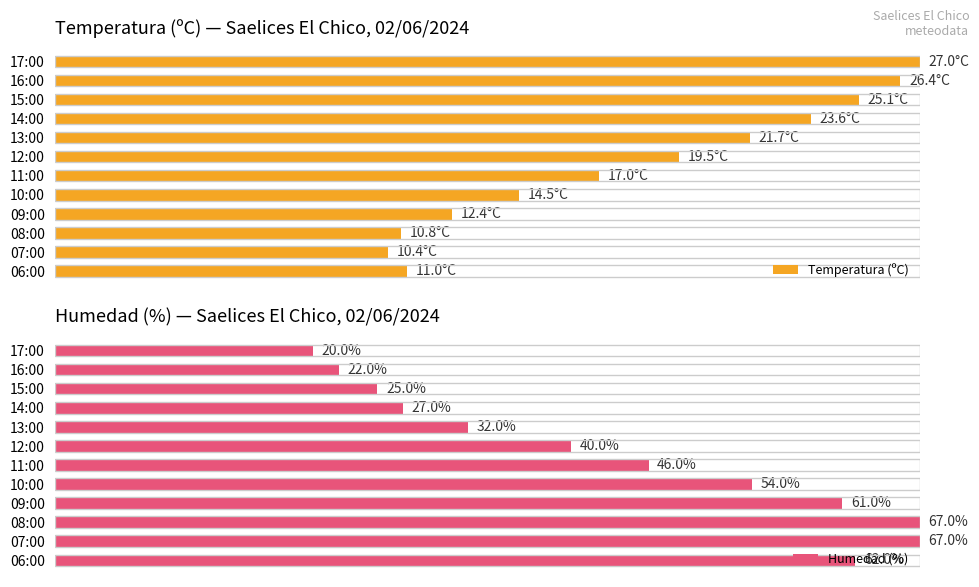

Count the number of data series in this chart.

2